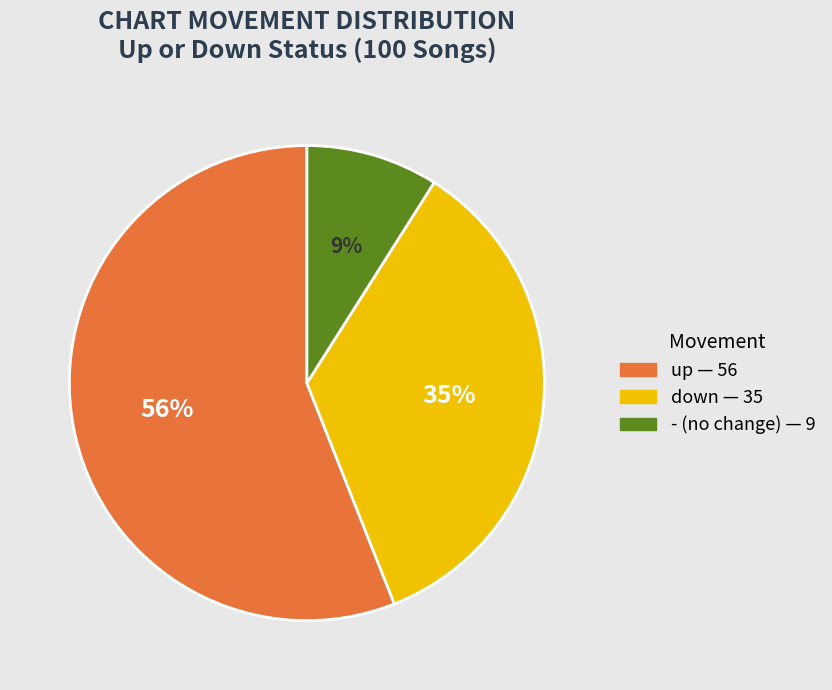

Count the number of slices in the pie.

3